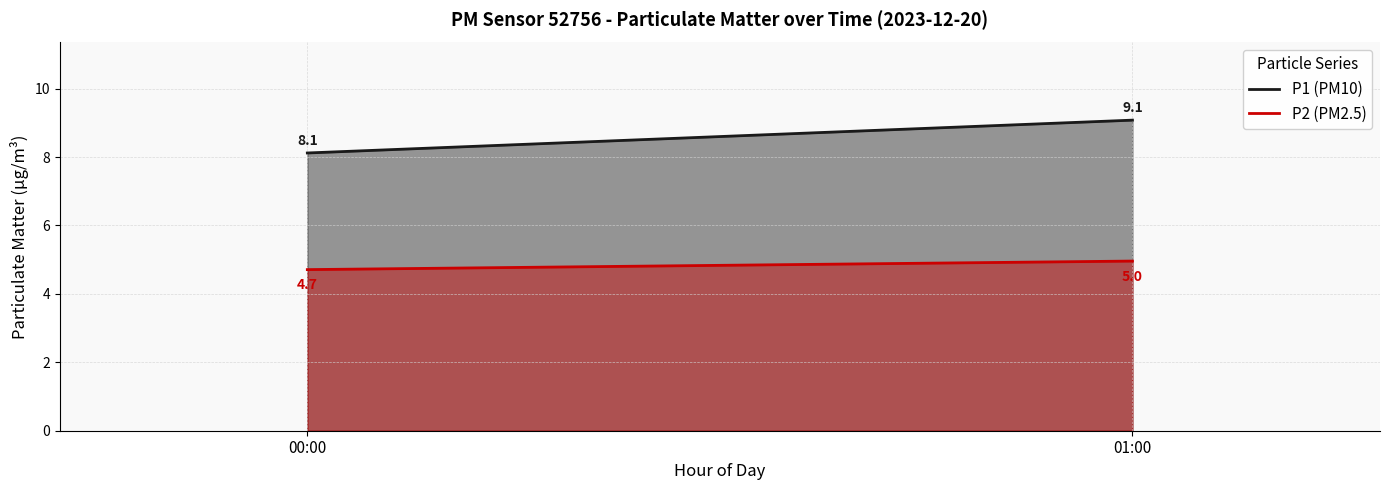

The P1 line series shows 9.1 at 01:00. True or false?

True